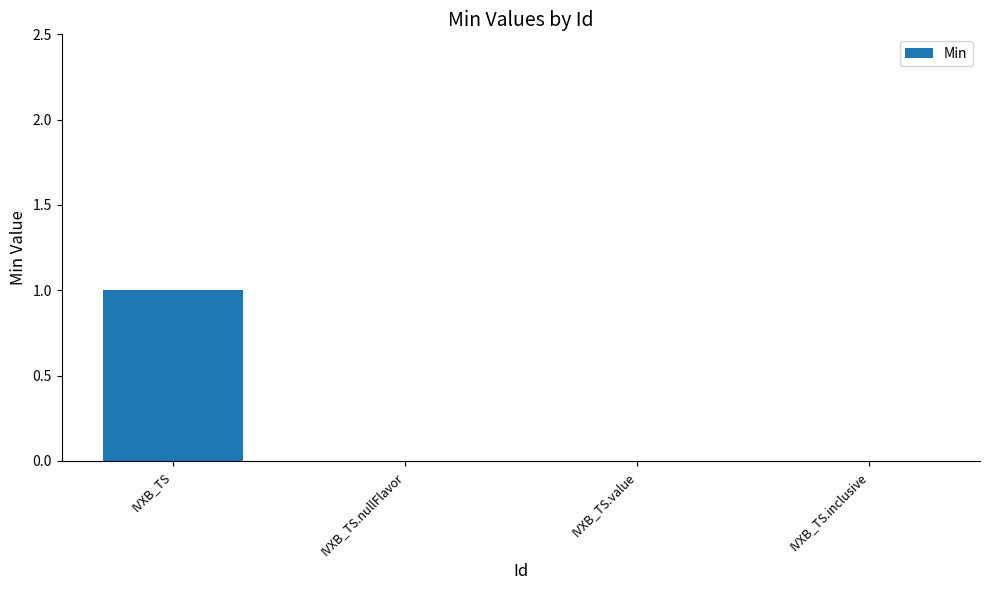

True or false: the data shows 0 at IVXB_TS.nullFlavor.

True